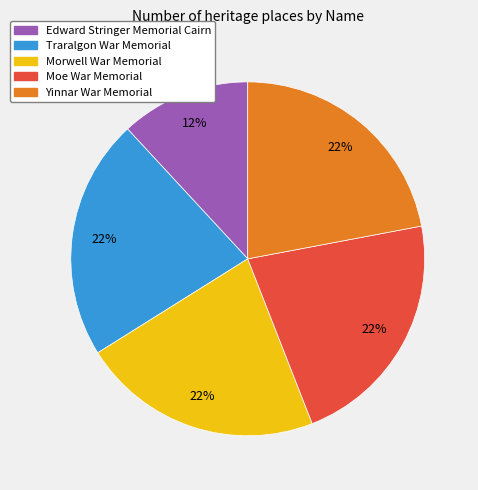

Approximately how many times larger is the value at Moe War Memorial compared to Morwell War Memorial?

1.0